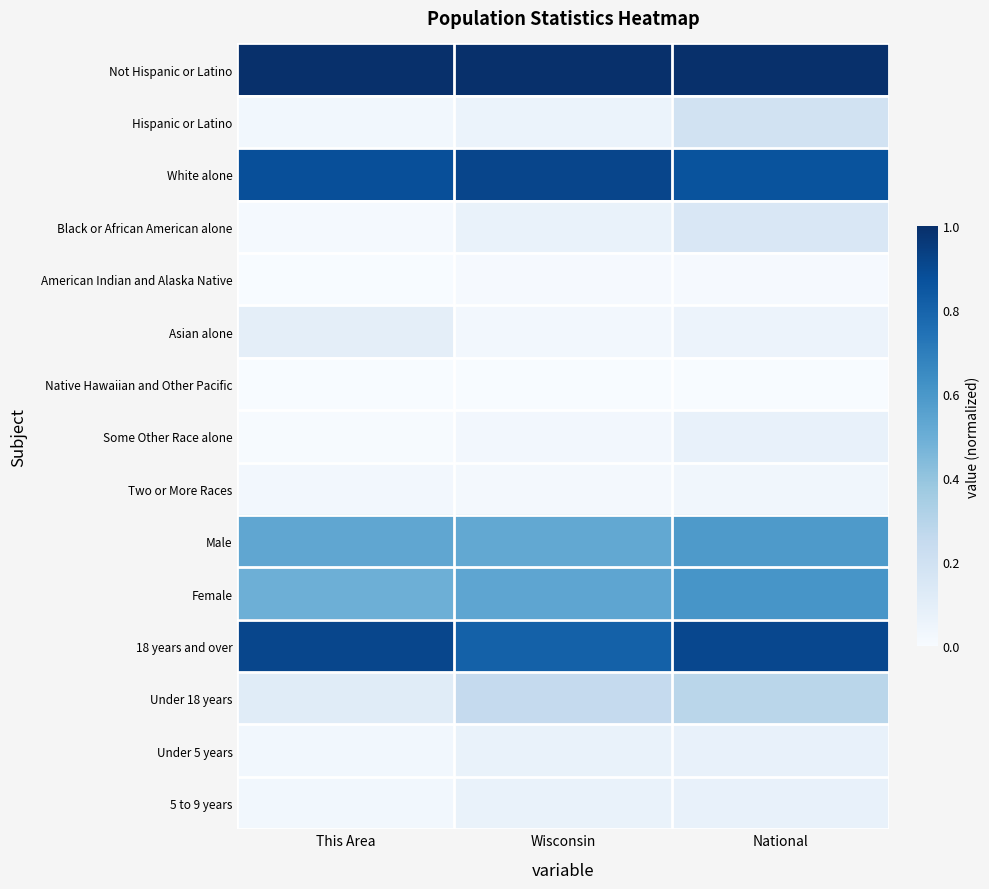

Reading left to right, transcribe all the data shown in this chart.

Not Hispanic or Latino: This Area=1.0	Wisconsin=1.0	National=1.0
Hispanic or Latino: This Area=0.0	Wisconsin=0.1	National=0.2
White alone: This Area=0.9	Wisconsin=0.9	National=0.9
Black or African American alone: This Area=0.0	Wisconsin=0.1	National=0.1
American Indian and Alaska Native: This Area=0.0	Wisconsin=0.0	National=0.0
Asian alone: This Area=0.1	Wisconsin=0.0	National=0.1
Native Hawaiian and Other Pacific: This Area=0.0	Wisconsin=0.0	National=0.0
Some Other Race alone: This Area=0.0	Wisconsin=0.0	National=0.1
Two or More Races: This Area=0.0	Wisconsin=0.0	National=0.0
Male: This Area=0.5	Wisconsin=0.5	National=0.6
Female: This Area=0.5	Wisconsin=0.5	National=0.6
18 years and over: This Area=0.9	Wisconsin=0.8	National=0.9
Under 18 years: This Area=0.1	Wisconsin=0.3	National=0.3
Under 5 years: This Area=0.0	Wisconsin=0.1	National=0.1
5 to 9 years: This Area=0.0	Wisconsin=0.1	National=0.1